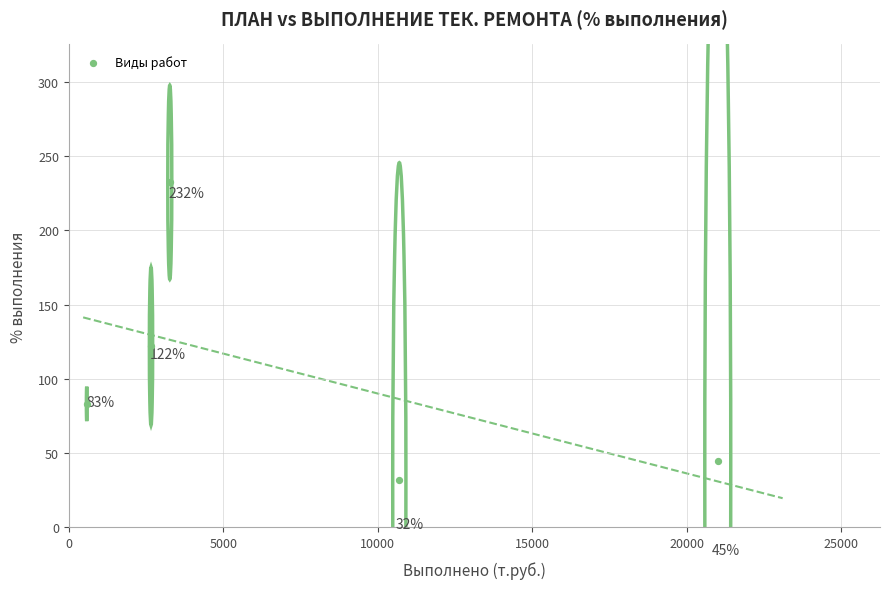

What Y value in the scatter plot is closest to 132?

122.0